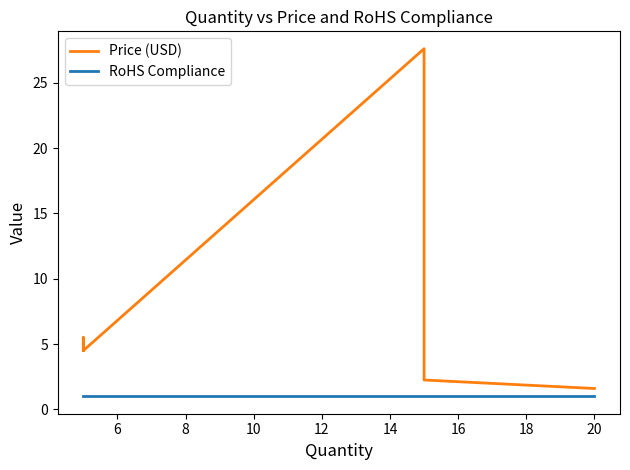

True or false: Price (USD) has a value of 1.2 at 4.

False